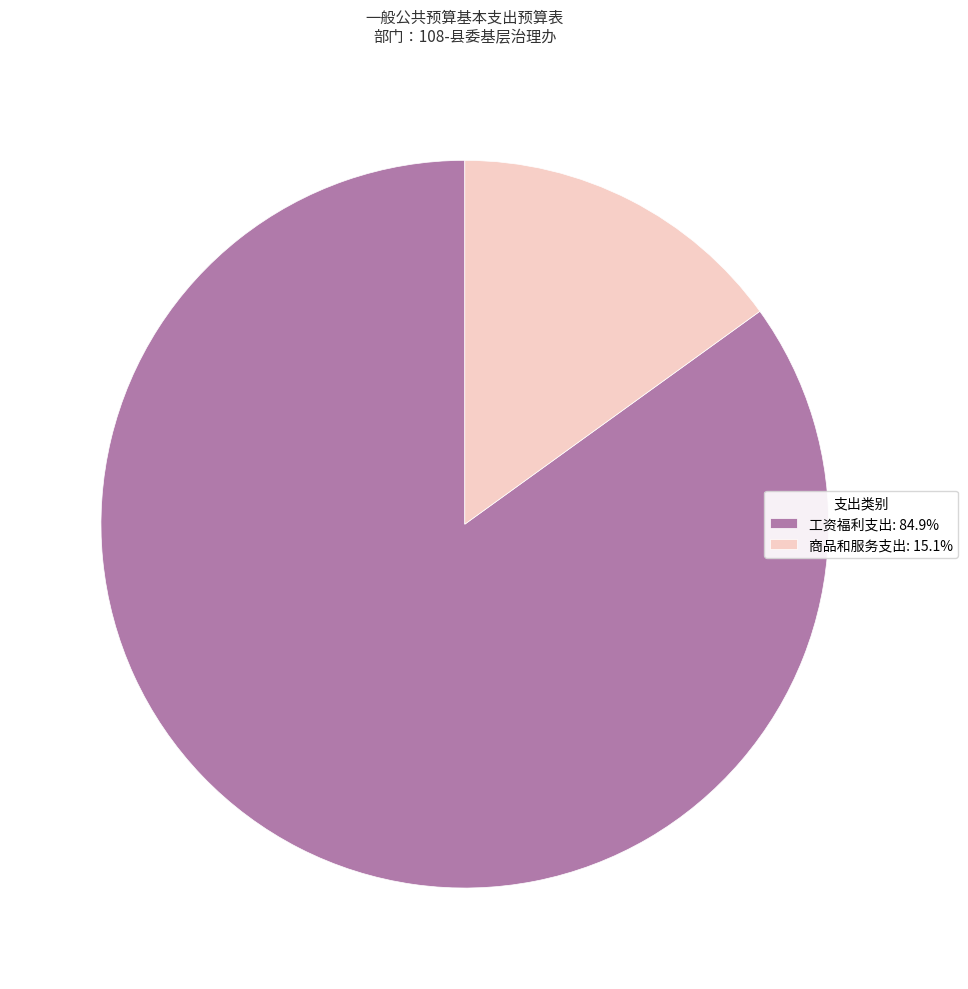

How many segments does this pie chart have?

2